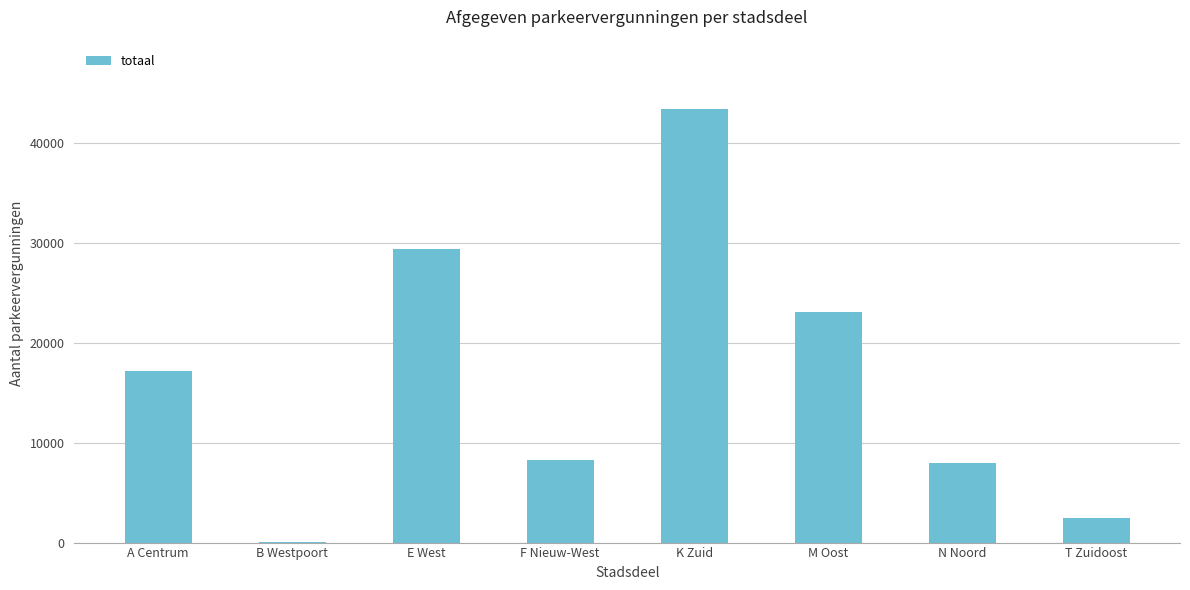

What is the sum of all values?

131807